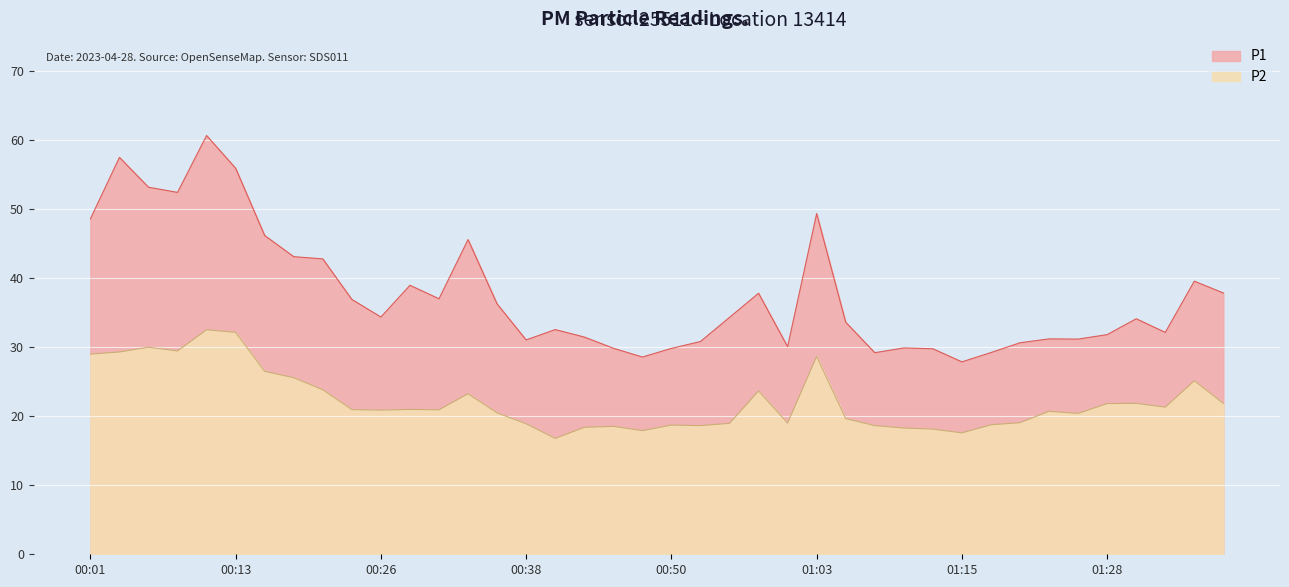

What position from the right is 00:08?

37